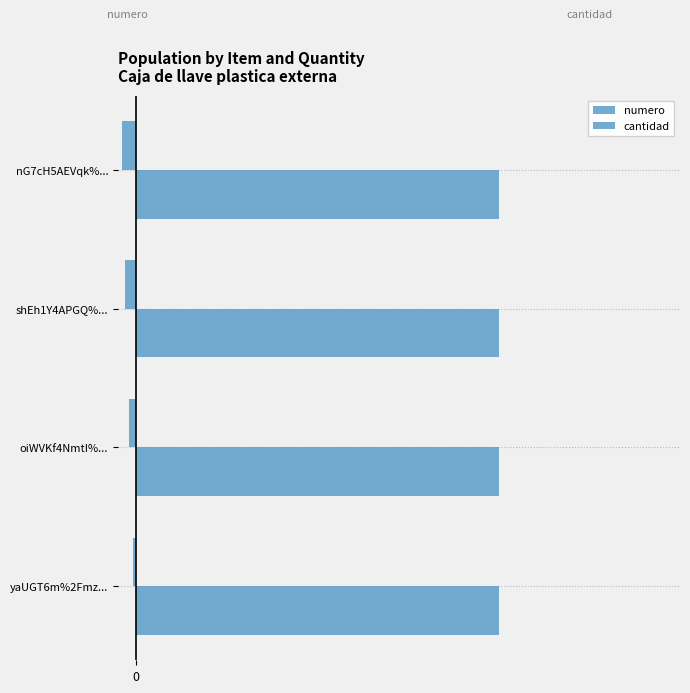

What is the average value of the cantidad series?

0.3